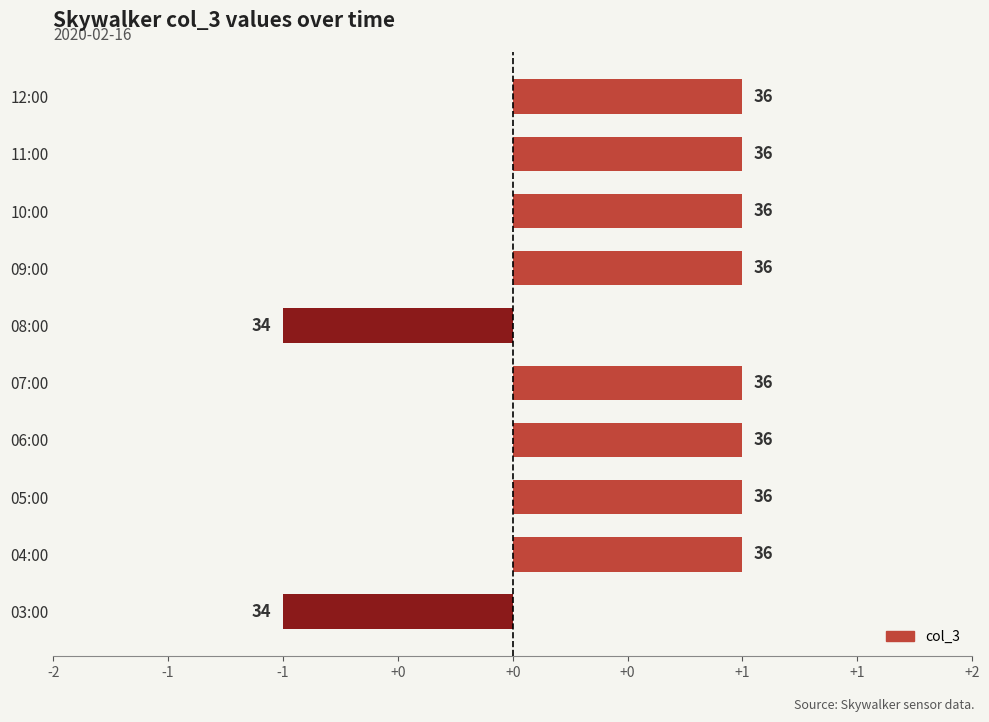

Are the bars horizontal?

Yes